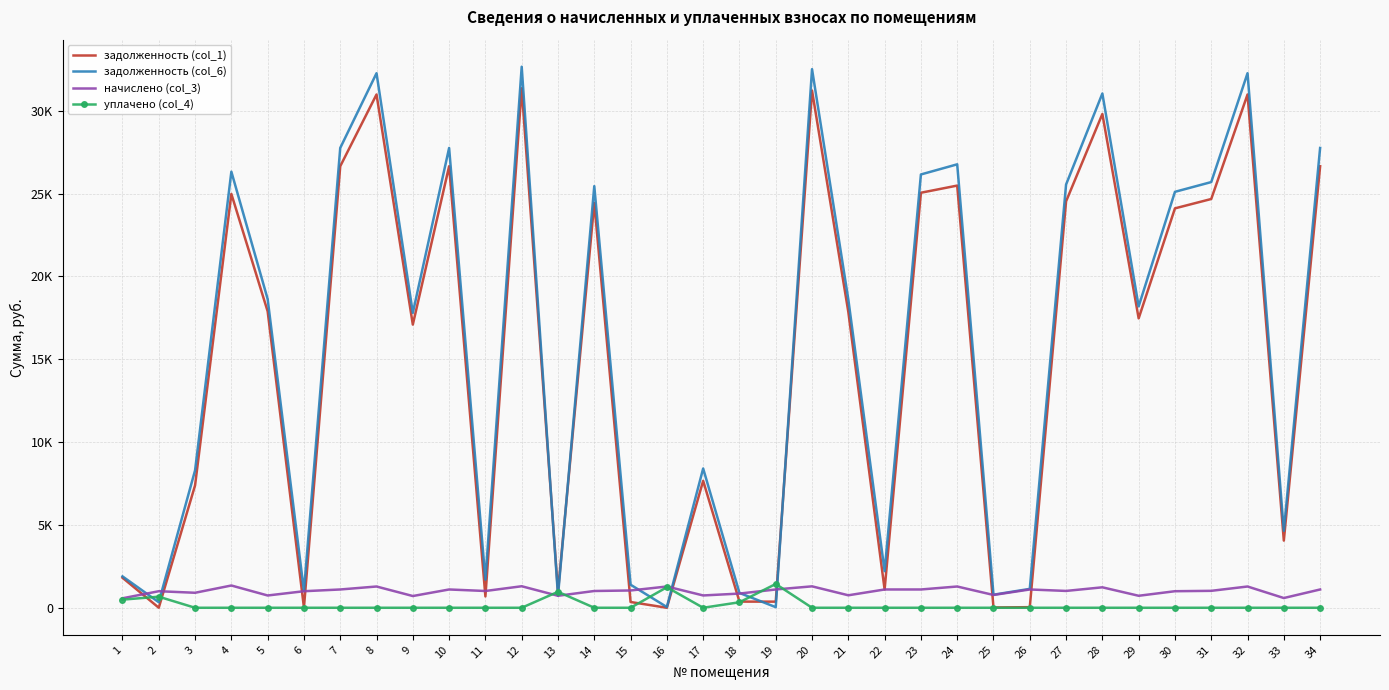

What is the sum of all уплачено (col_4) values?

5127.0